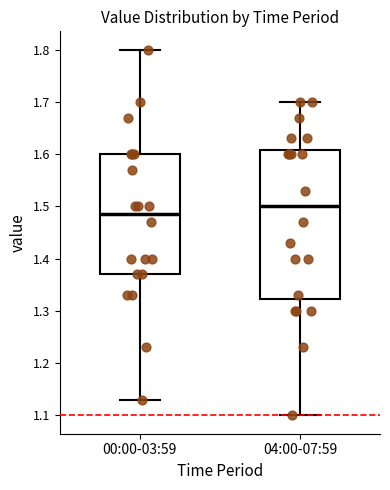

Comparing the boxes themselves (not the whiskers), which one is the tallest?

04:00-07:59